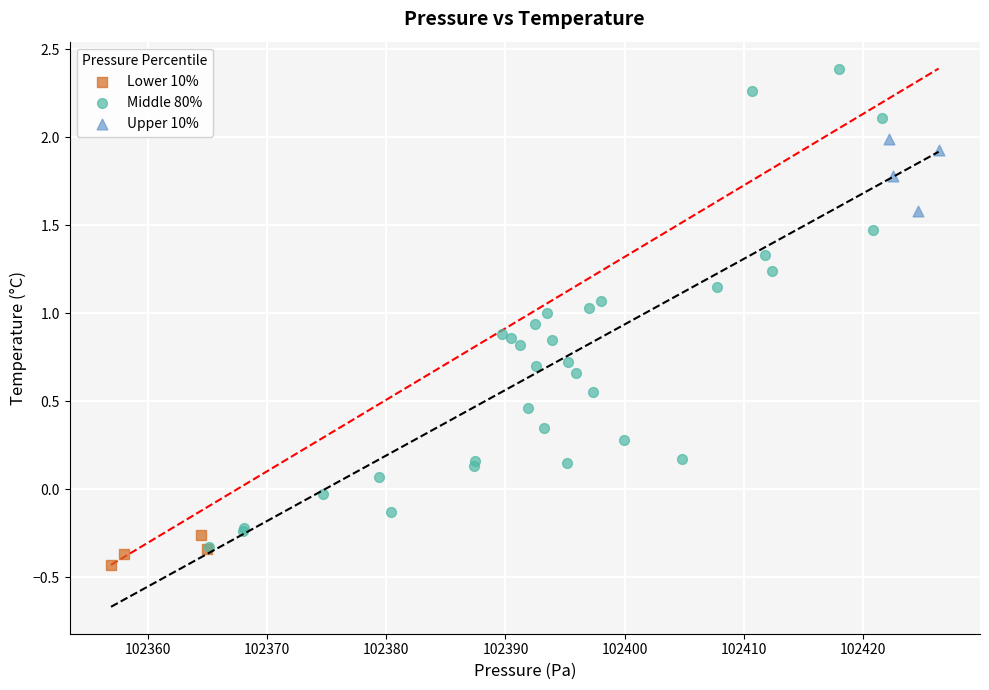

Which series has the largest Y range (max minus min)?

Middle 80%